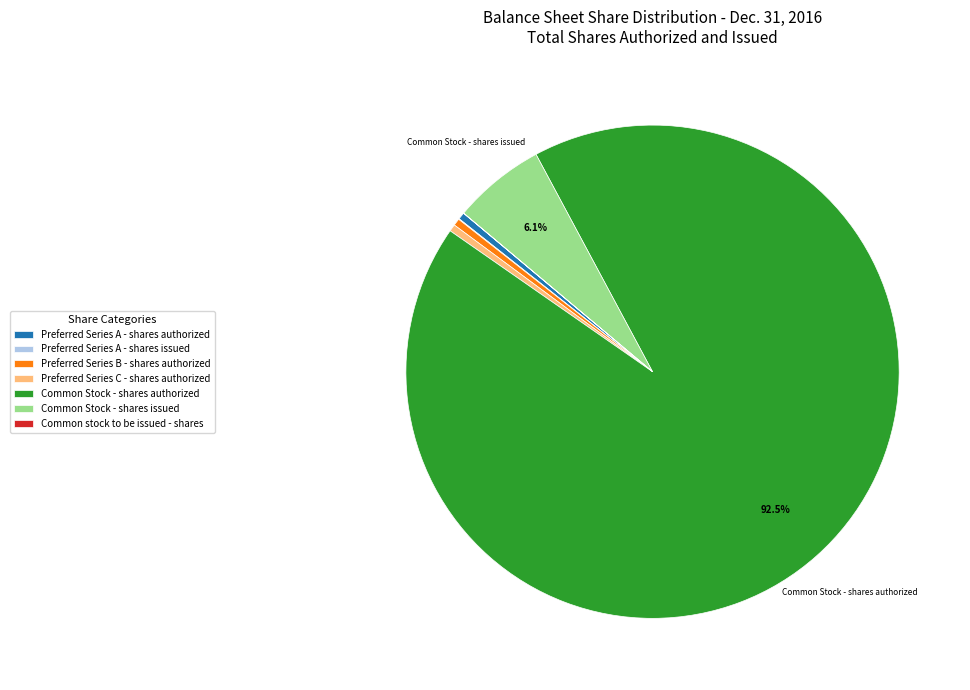

Is the sum of Common Stock - shares authorized and Preferred Series B - shares authorized greater than half?

Yes